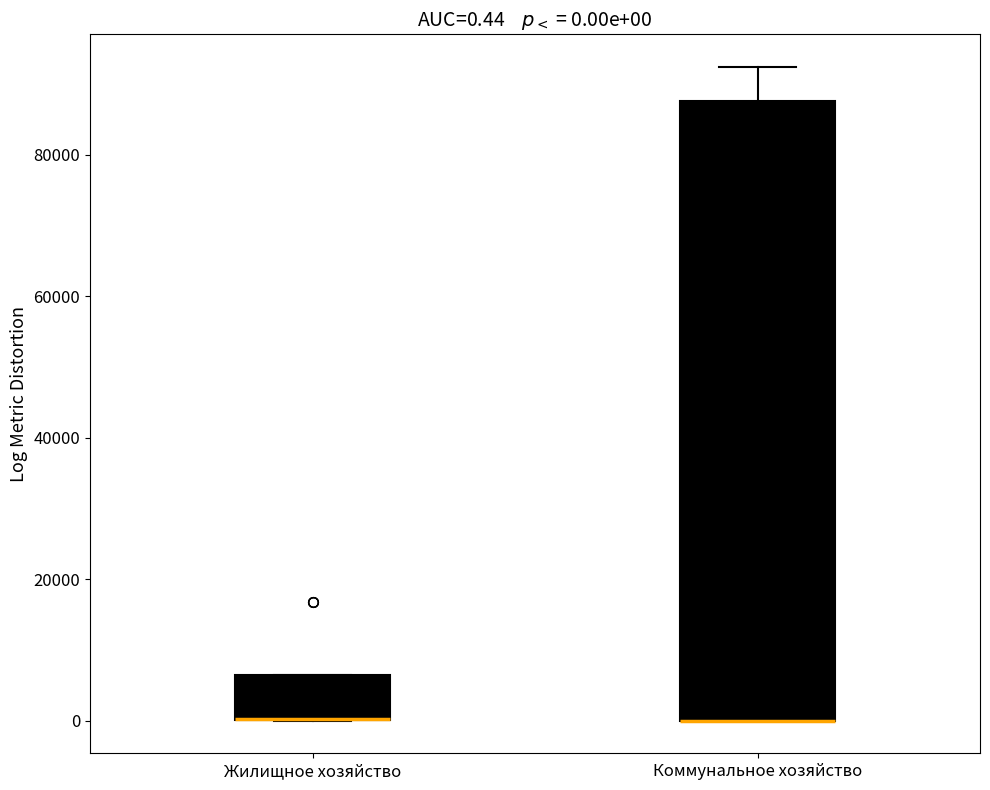

Which box is the tallest, from its lower edge to its upper edge?

Коммунальное хозяйство